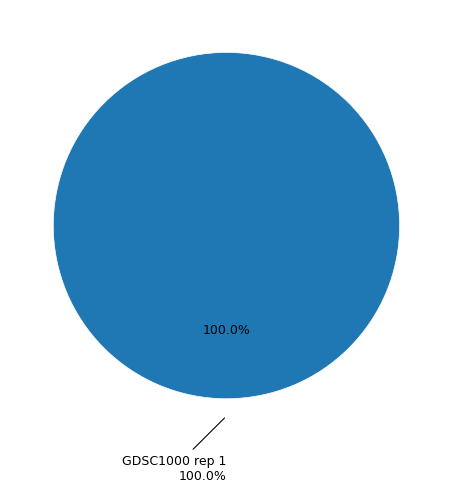

The GDSC1000 rep 1 slice represents 100% of the pie. True or false?

True